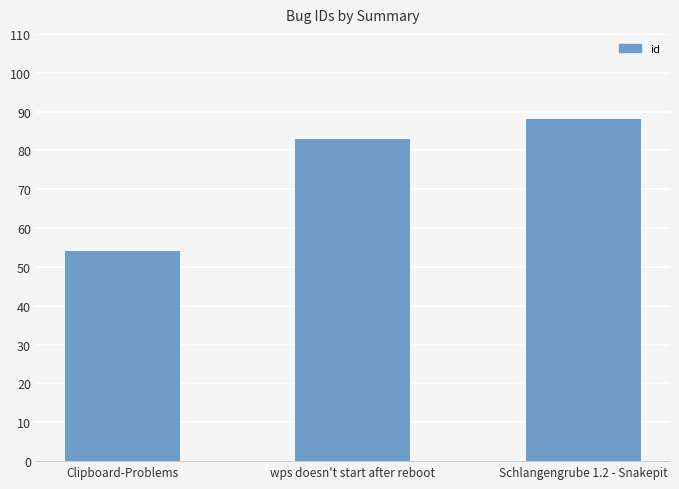

What is the difference between the values at Schlangengrube 1.2 - Snakepit and Clipboard-Problems?

34